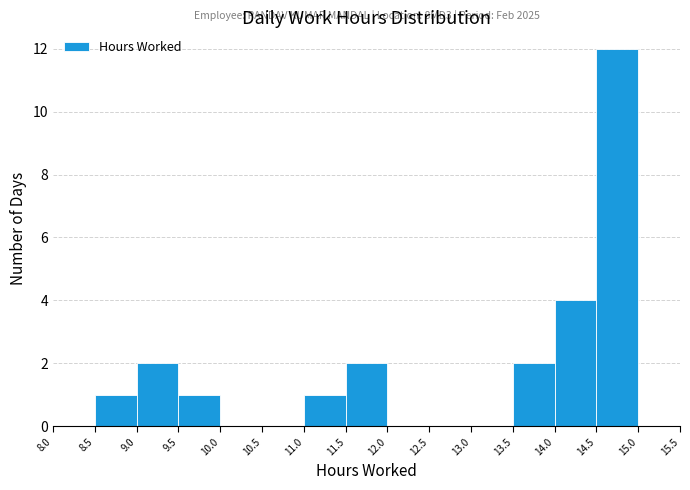

Which range on the x-axis has the tallest bar?

14.5 to 15.0